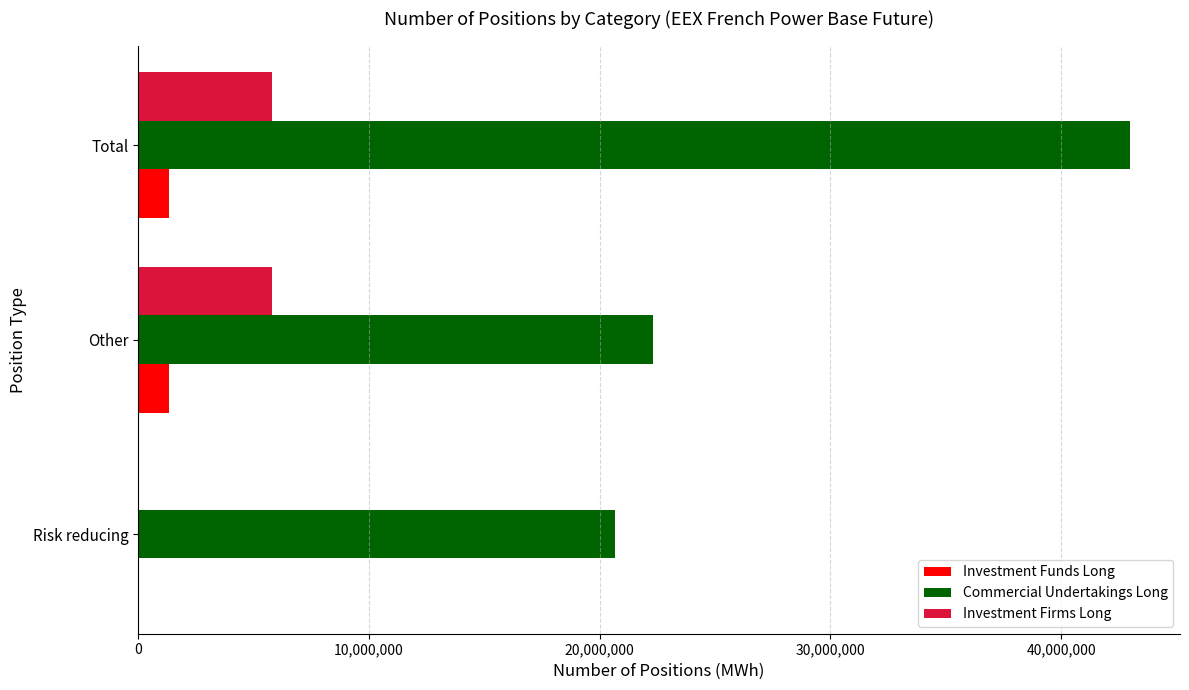

How many positive values does the Investment Firms Long series have?

2